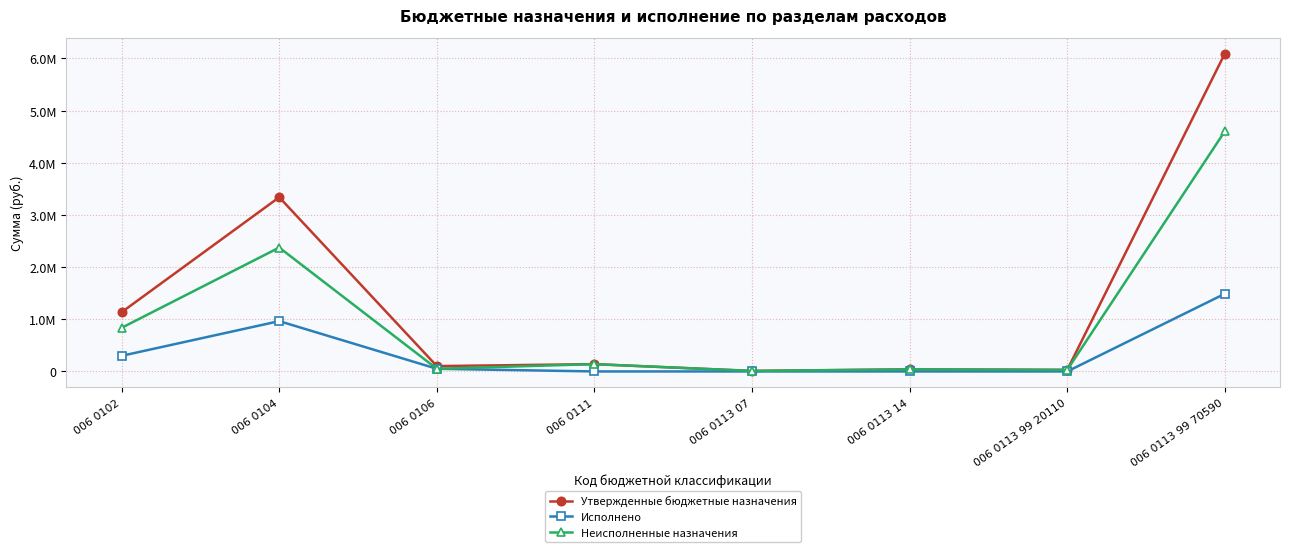

What is the spread (max minus min) of values at 006 0111?

140000.0